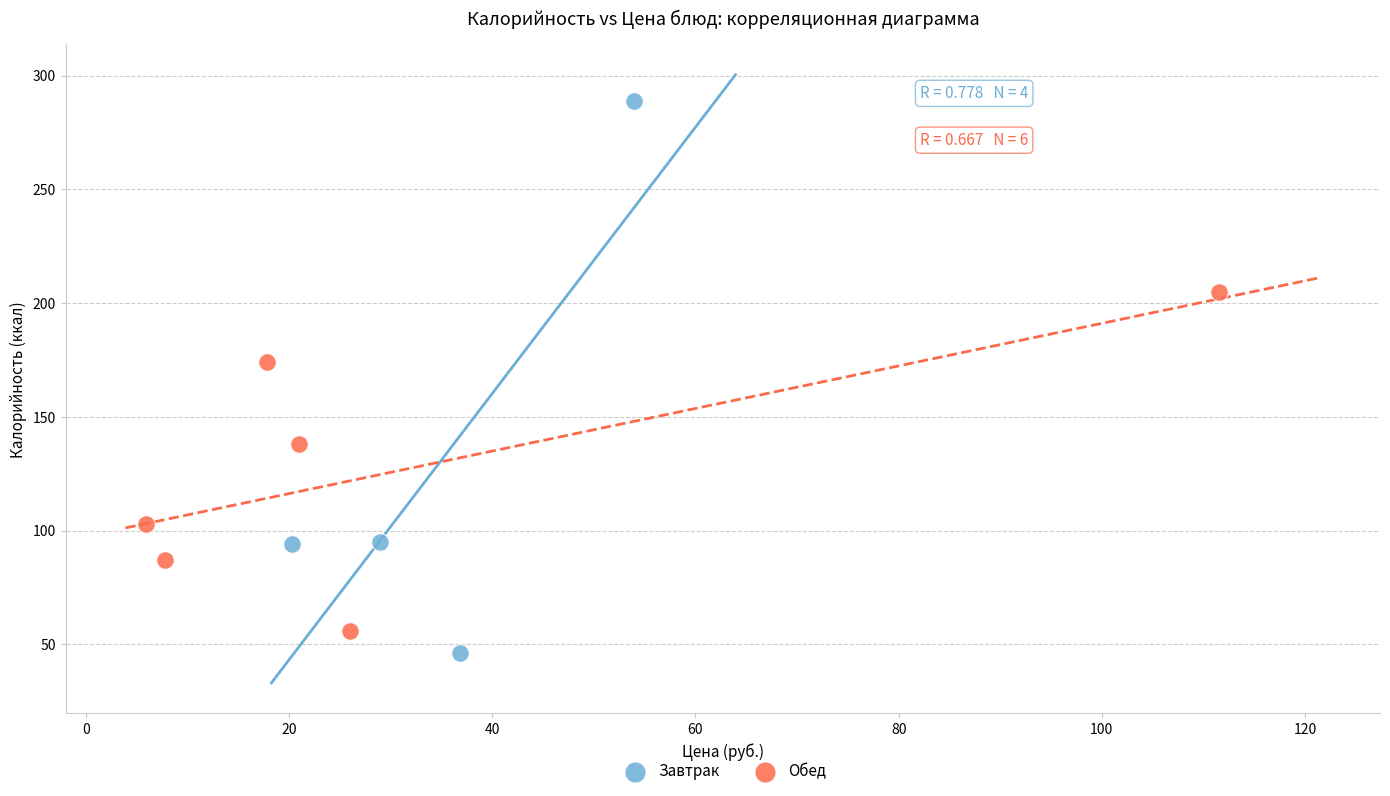

Which series has the widest spread of Y values?

Завтрак